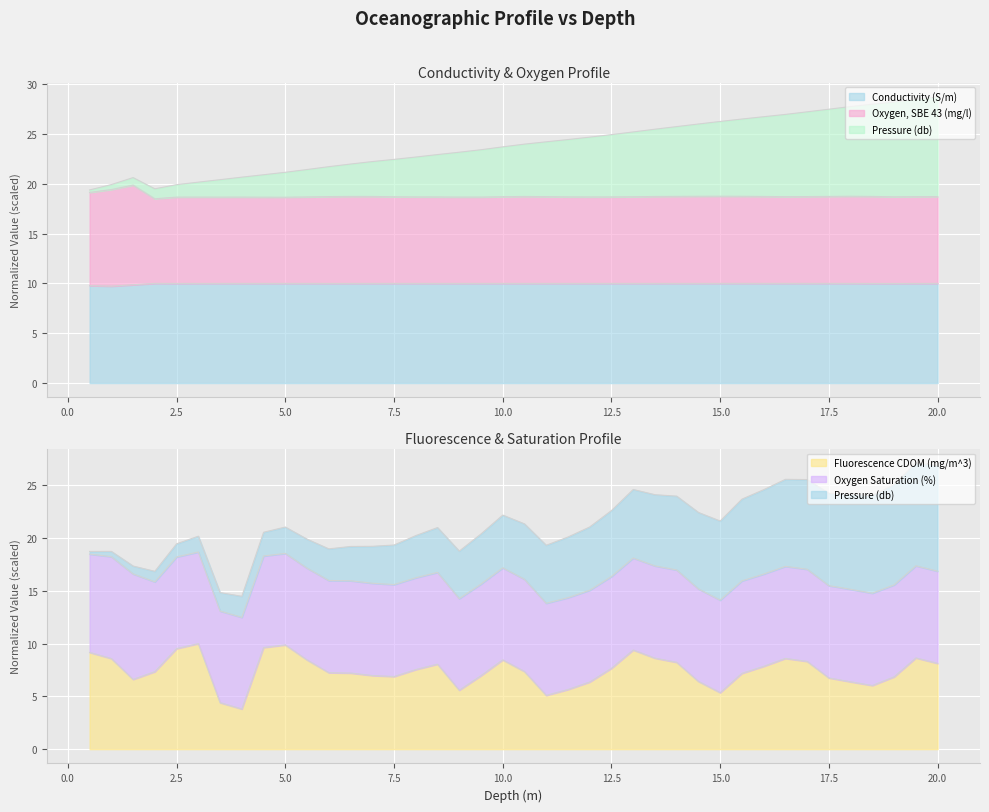

Rank the series at 13.0 from lowest to highest value.

Fluorescence CDOM (mg/m^3), Conductivity (S/m), Oxygen, SBE 43 (mg/l), Pressure (db)